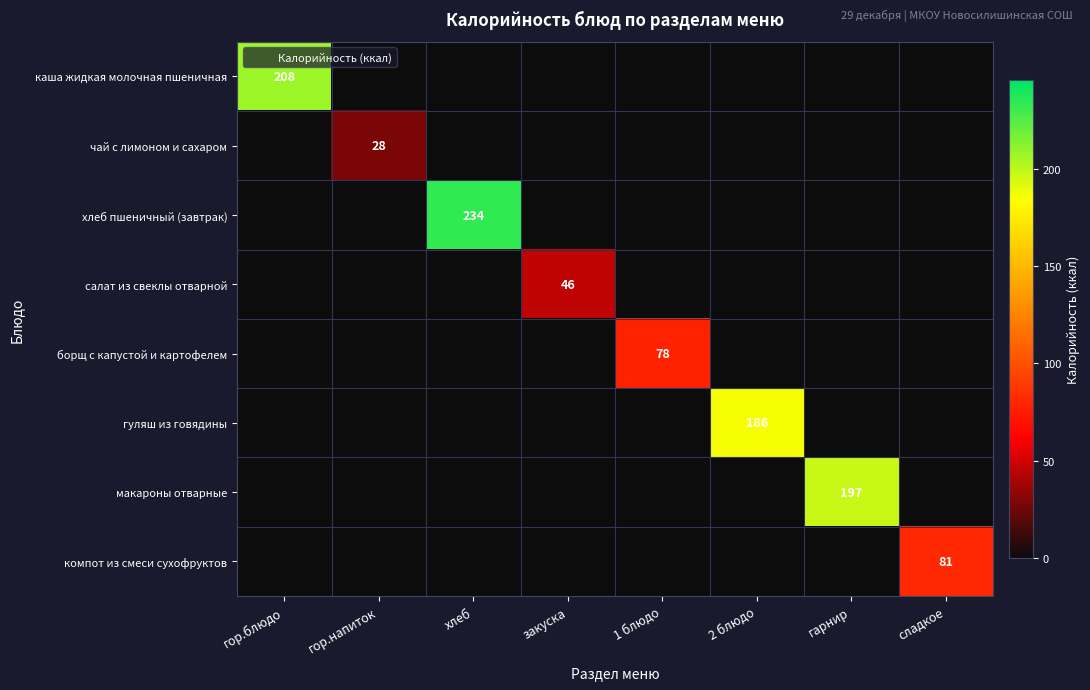

What is the greatest value displayed?

234